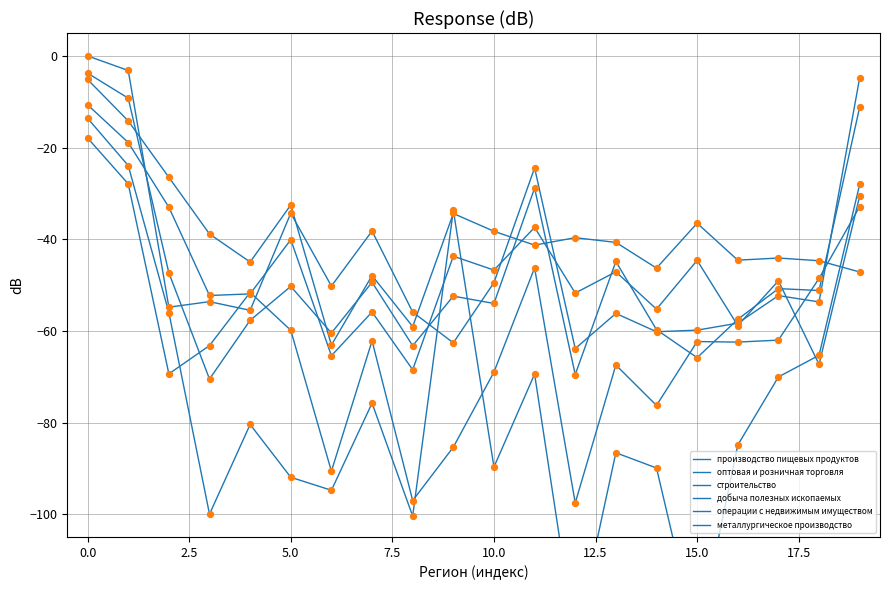

Is the value of производство пищевых продуктов at 13 greater than the value of операции с недвижимым имуществом at 2.5?

Yes